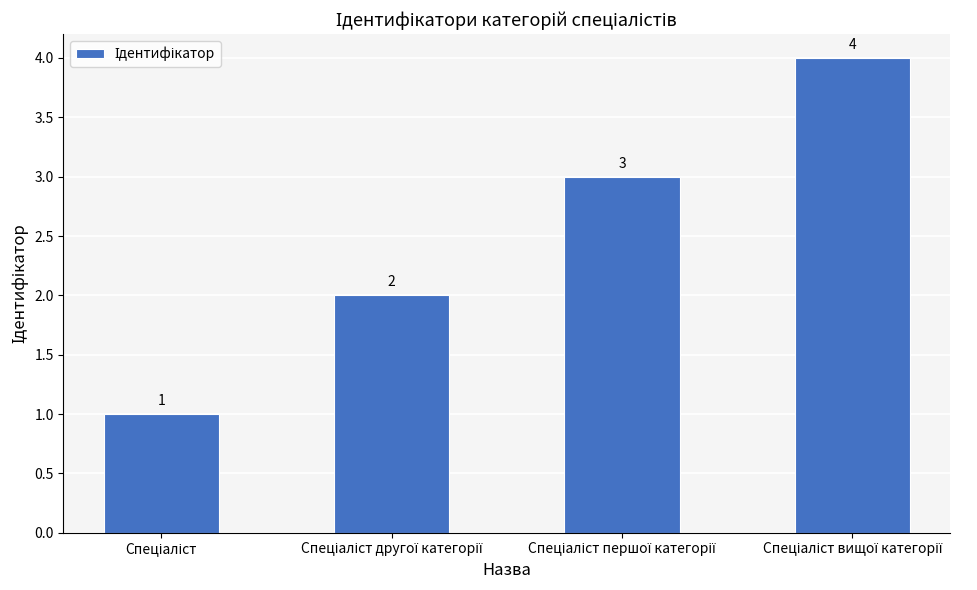

What is the sum of all values?

10